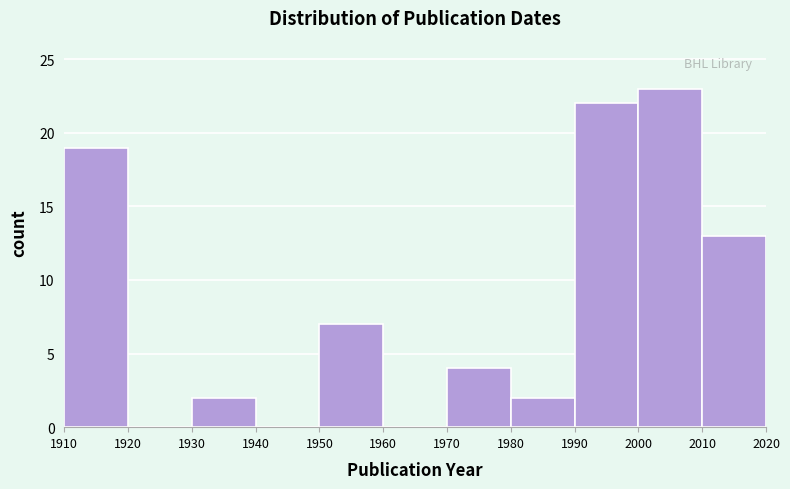

Reading left to right, transcribe this chart: for each bar, give the range it covers on the x-axis and its height. The values are not printed on the chart, so give them approximately, as read against the axis.

1910 to 1920: 19
1920 to 1930: 0
1930 to 1940: 2
1940 to 1950: 0
1950 to 1960: 7
1960 to 1970: 0
1970 to 1980: 4
1980 to 1990: 2
1990 to 2000: 22
2000 to 2010: 23
2010 to 2020: 13